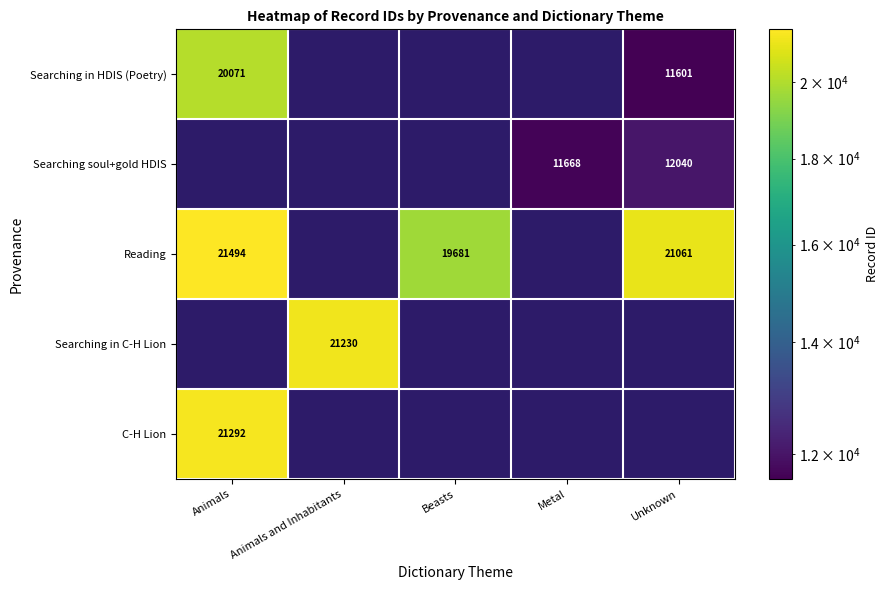

The value of Searching in HDIS (Poetry) at Animals is 6935. True or false?

False